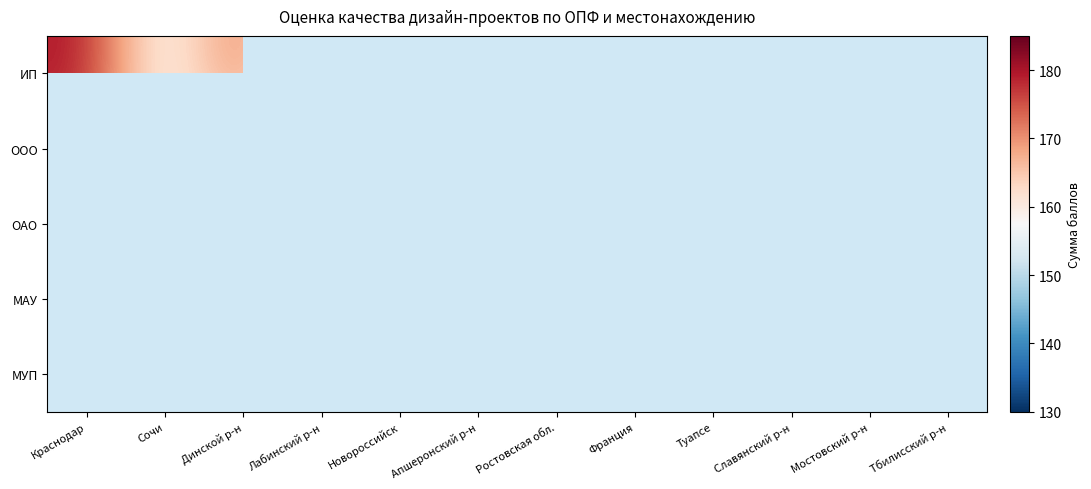

At how many categories does at least one series exceed 37?

12